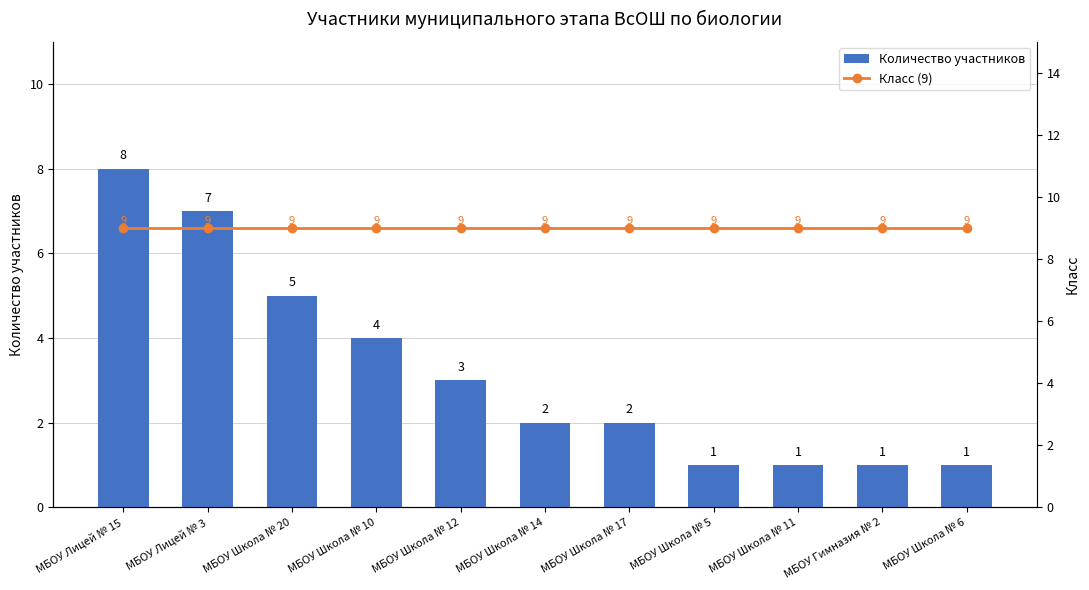

What is the value of the Класс (9) bar at the 6th from the left?

9